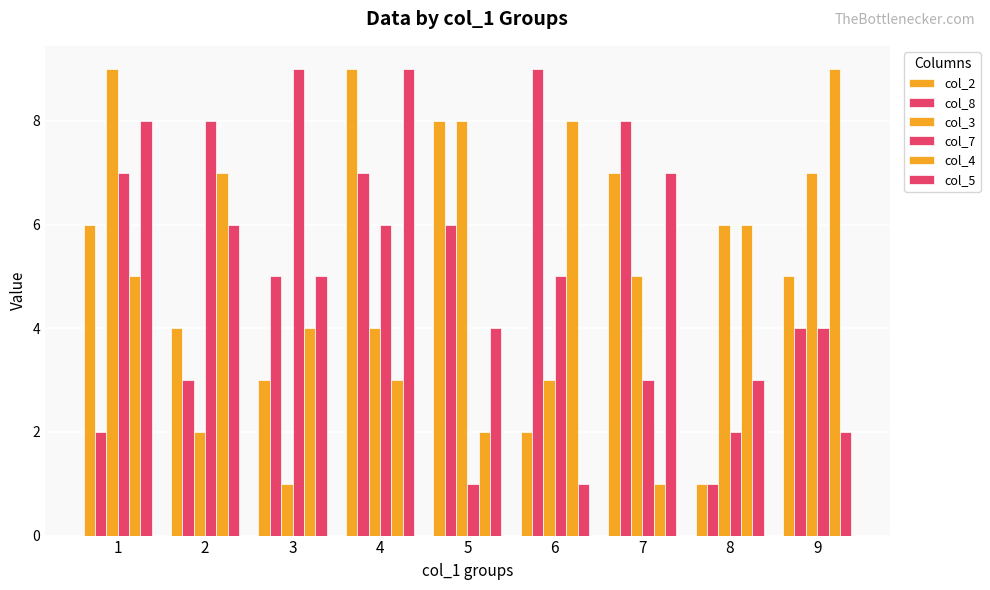

At which label is col_2 closest to 5?

9